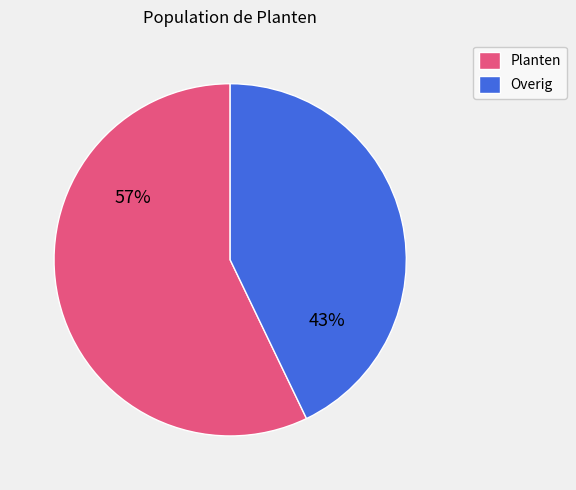

Does any single category account for the majority?

Yes